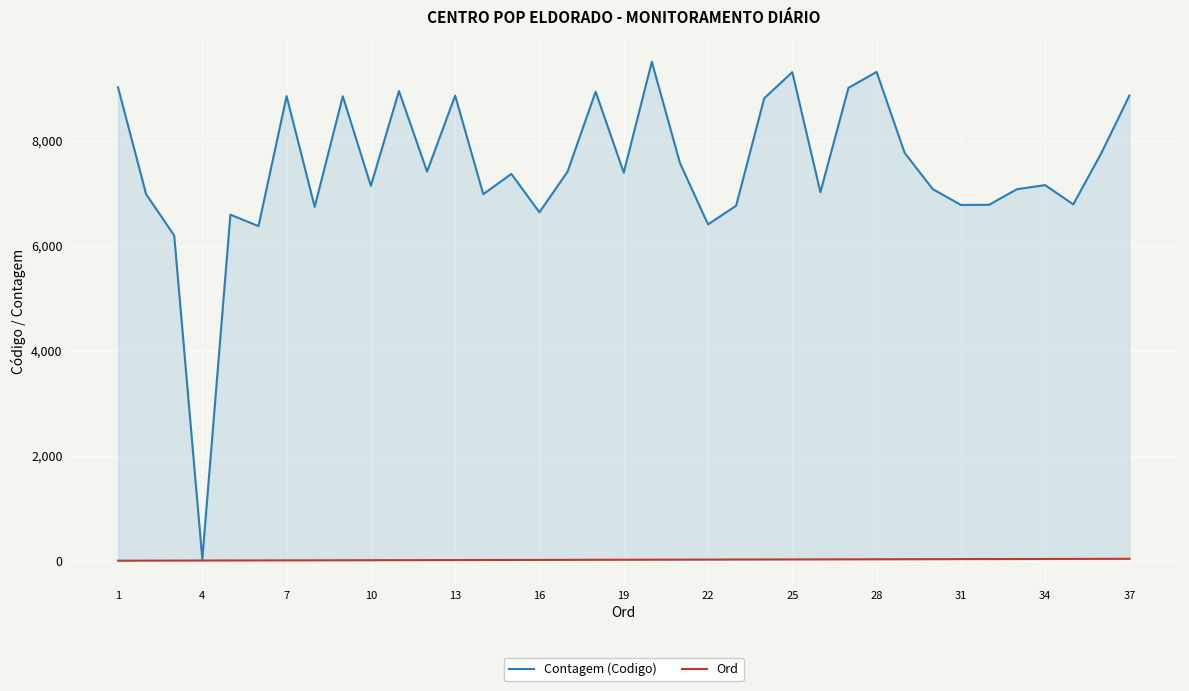

What is the difference between the Contagem (Codigo) values at 34 and 24?

2520